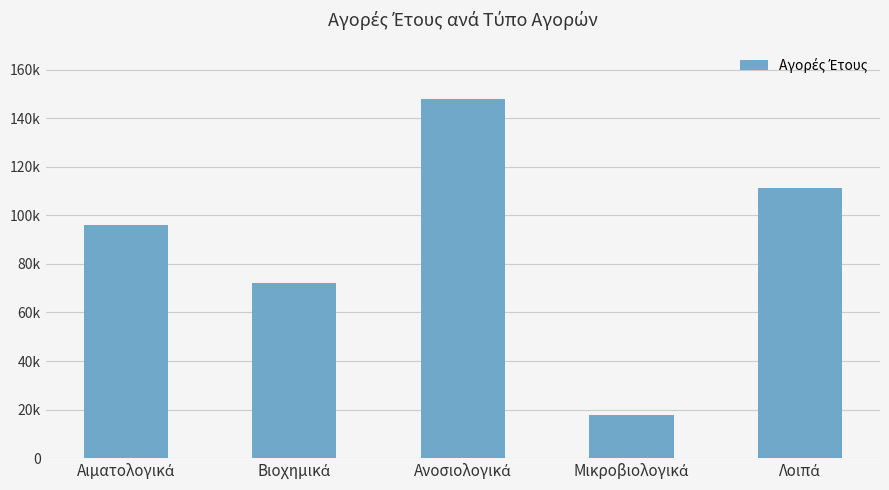

What is the sum of the values at Βιοχημικά and Λοιπά?

183136.2